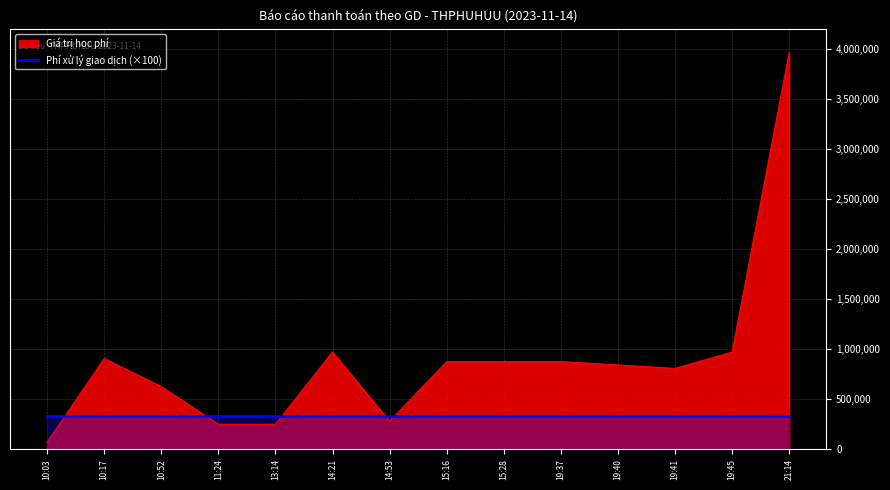

How many lines are shown in the chart?

2